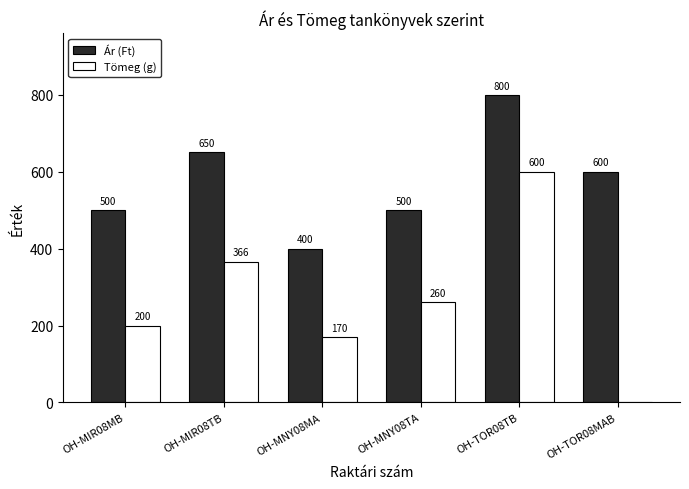

Which series changed the most between OH-MIR08MB and OH-MIR08TB?

Tömeg (g)